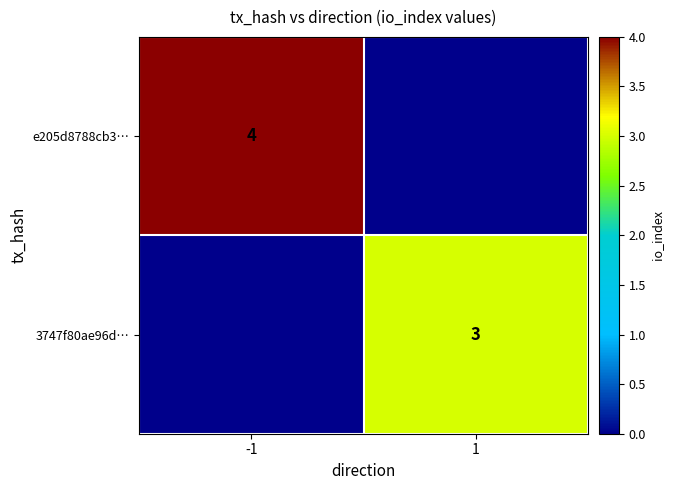

Is it true that 3747f80ae96d… equals 5 at 1?

False